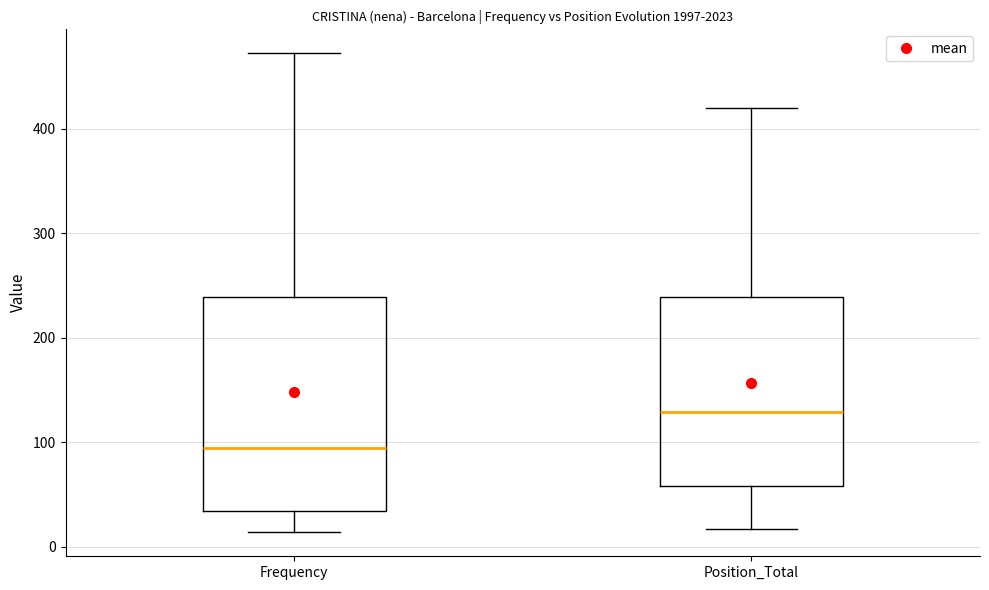

Reading left to right, transcribe this box plot: for each box, give where its median line is, the range the box spans, and where its two whiskers end, as read against the y-axis. The values are not printed on the chart, so give them approximately, as read against the axis.

Frequency: median 100, box 30 to 240, whiskers 10 to 470
Position_Total: median 130, box 60 to 240, whiskers 20 to 420